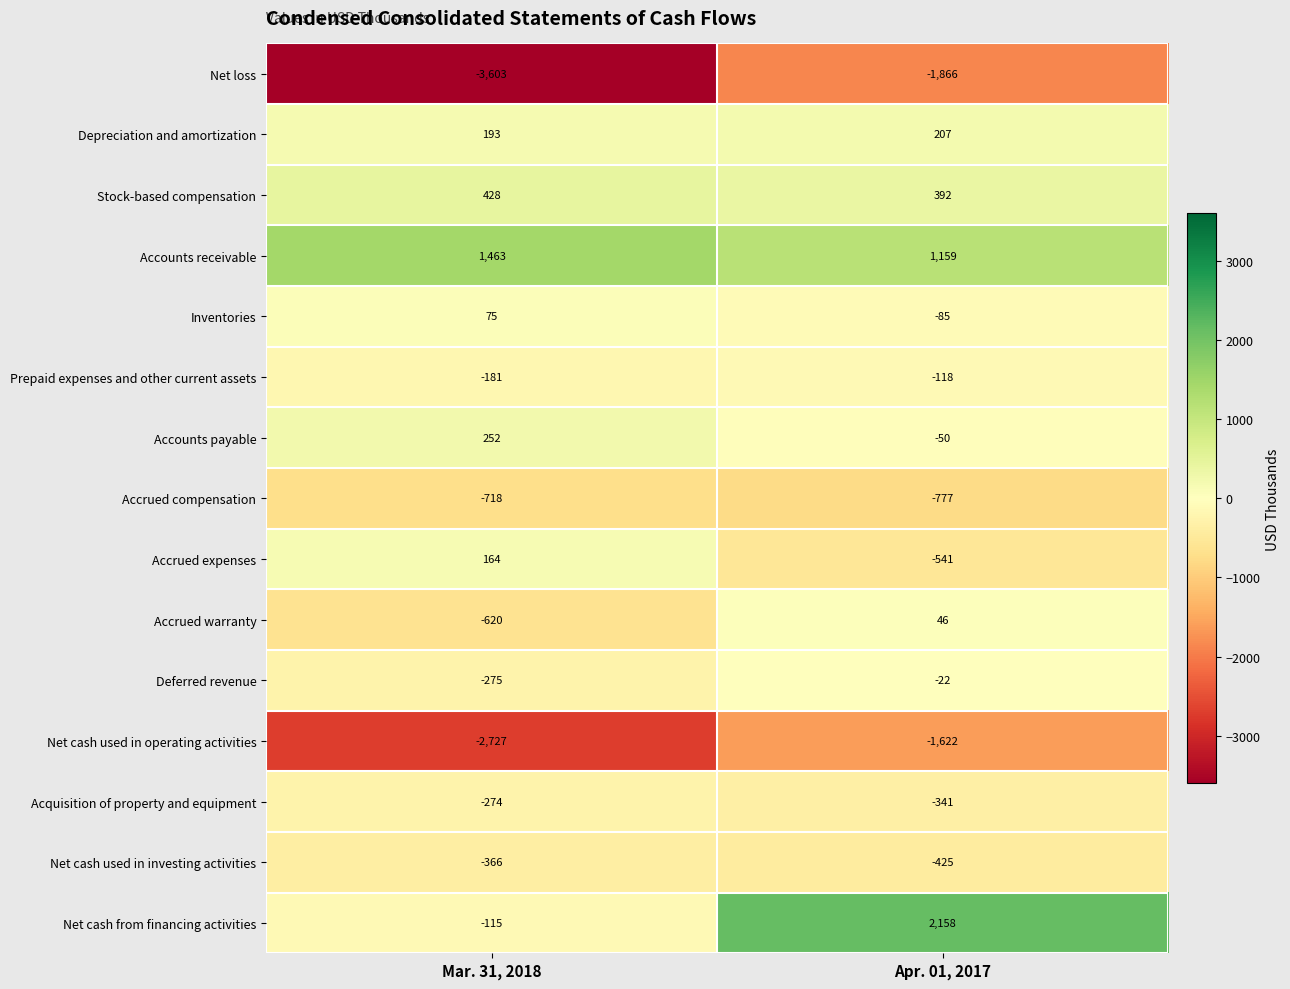

What is the smallest value displayed?

-3603